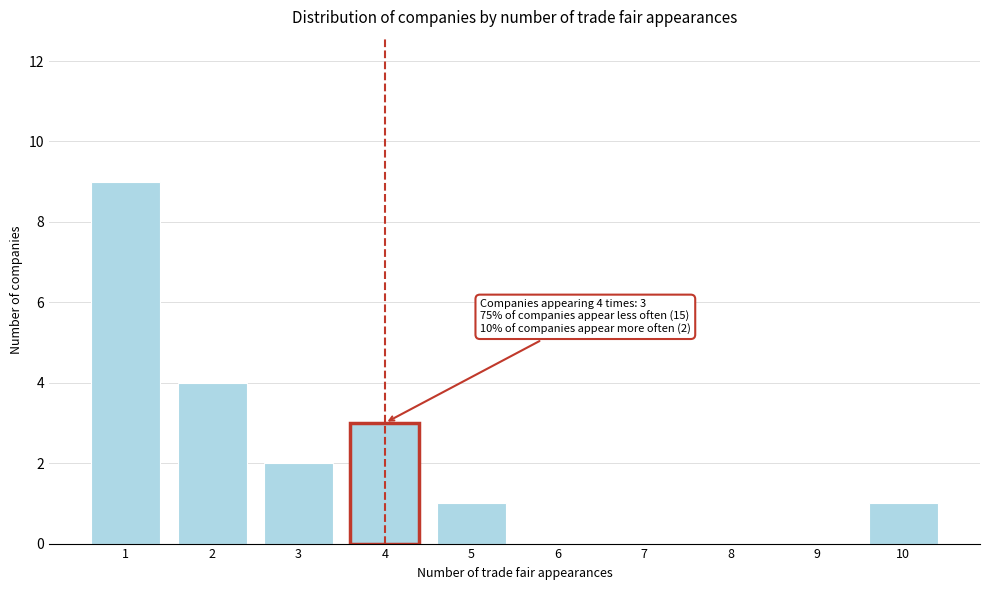

Reading right to left, list all the values displayed in this chart.

10=1	9=0	8=0	7=0	6=0	5=1	4=3	3=2	2=4	1=9